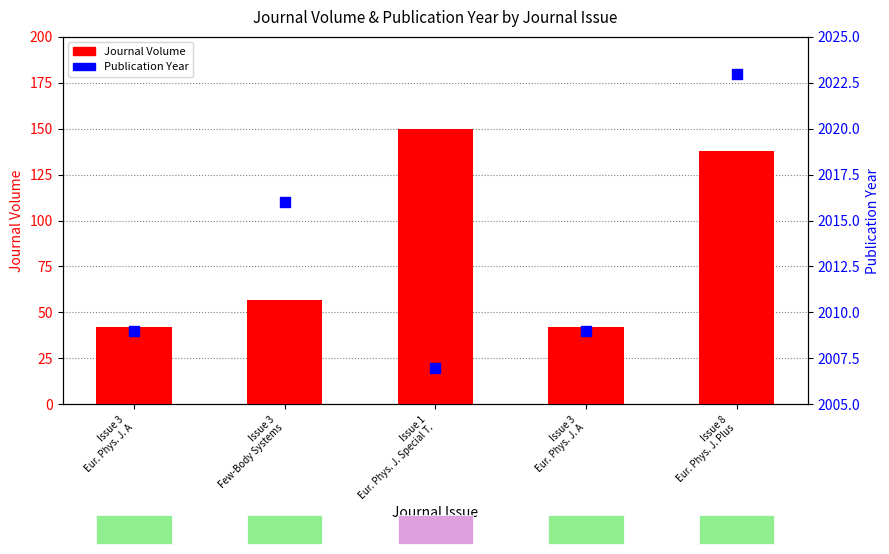

At how many categories does at least one series exceed 586?

5